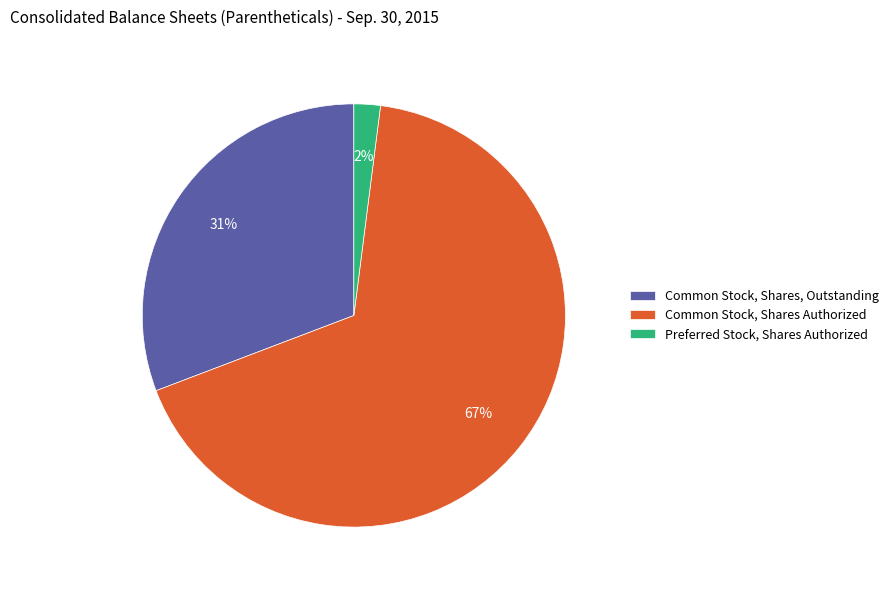

What is the largest slice in the pie chart?

Common Stock, Shares Authorized